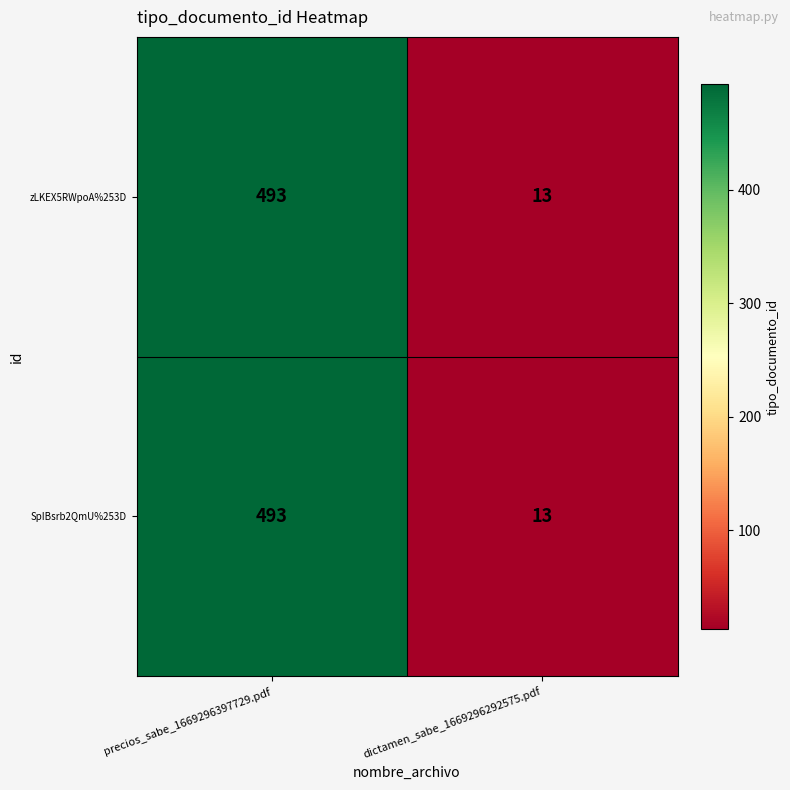

List the labels in order of zLKEX5RWpoA%253D value, largest first.

precios_sabe_1669296397729.pdf, dictamen_sabe_1669296292575.pdf